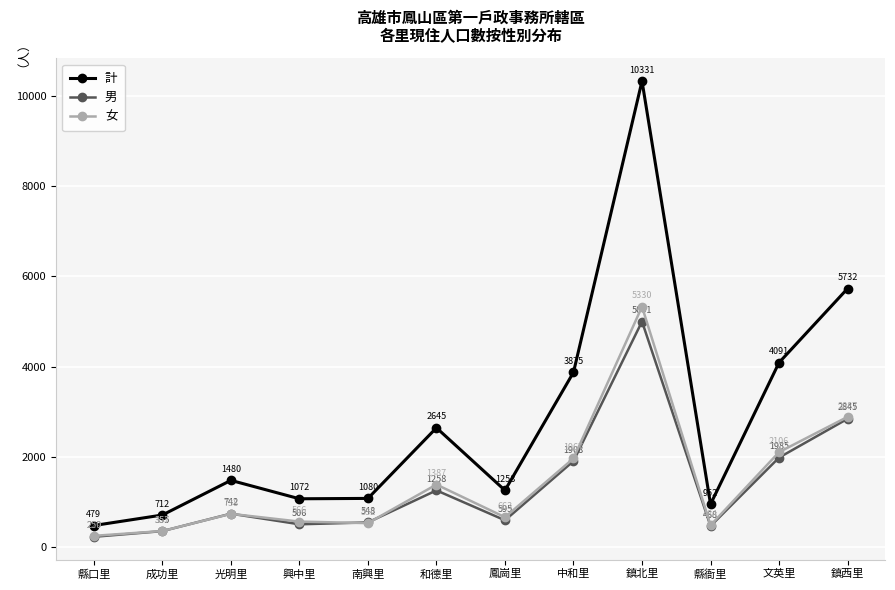

At which category does 女 reach its first local valley?

南興里